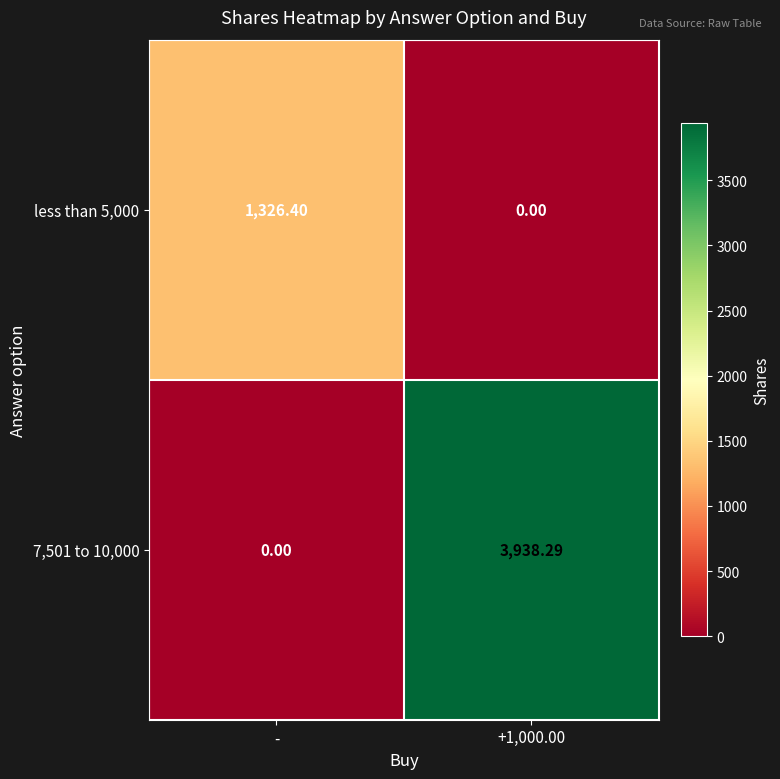

Where does the less than 5,000 series first go above 1326?

-